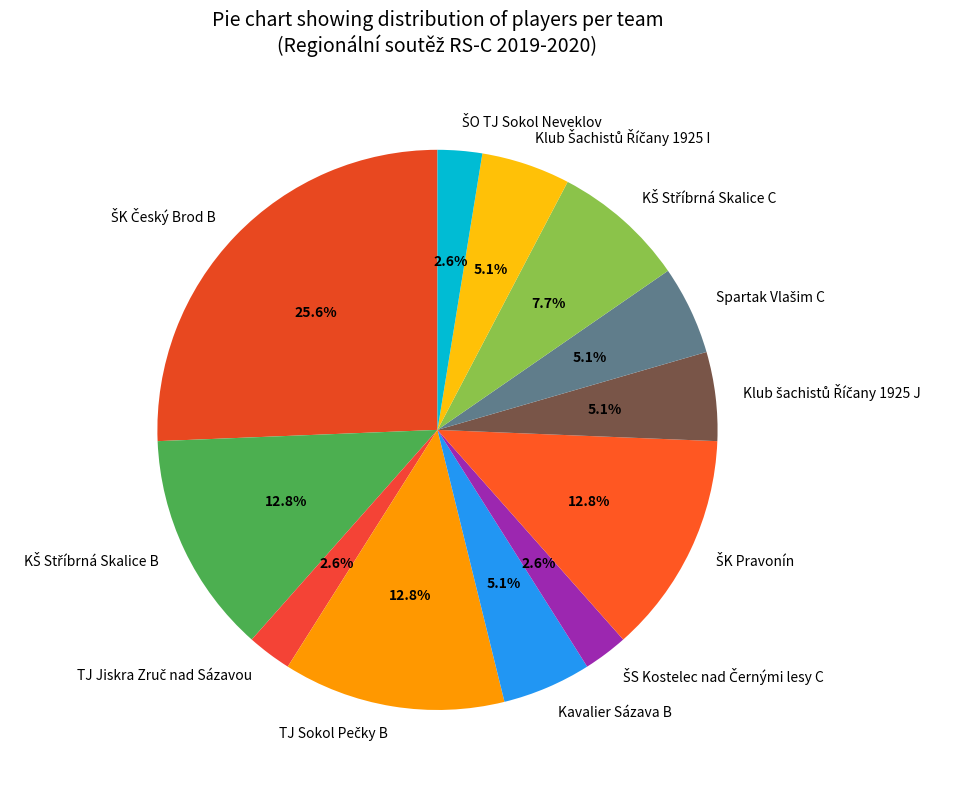

Does any single category account for the majority?

No